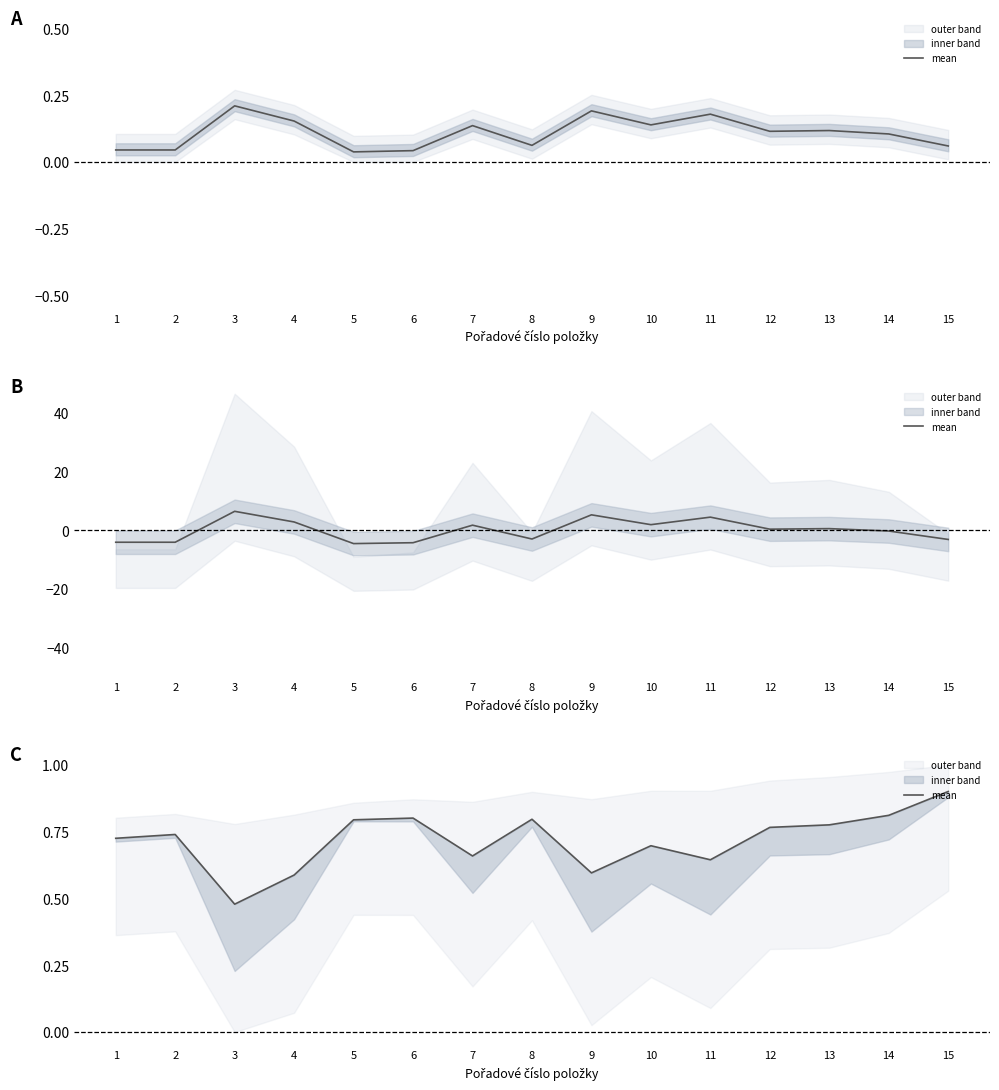

Between 11 and 7, which is larger?

7